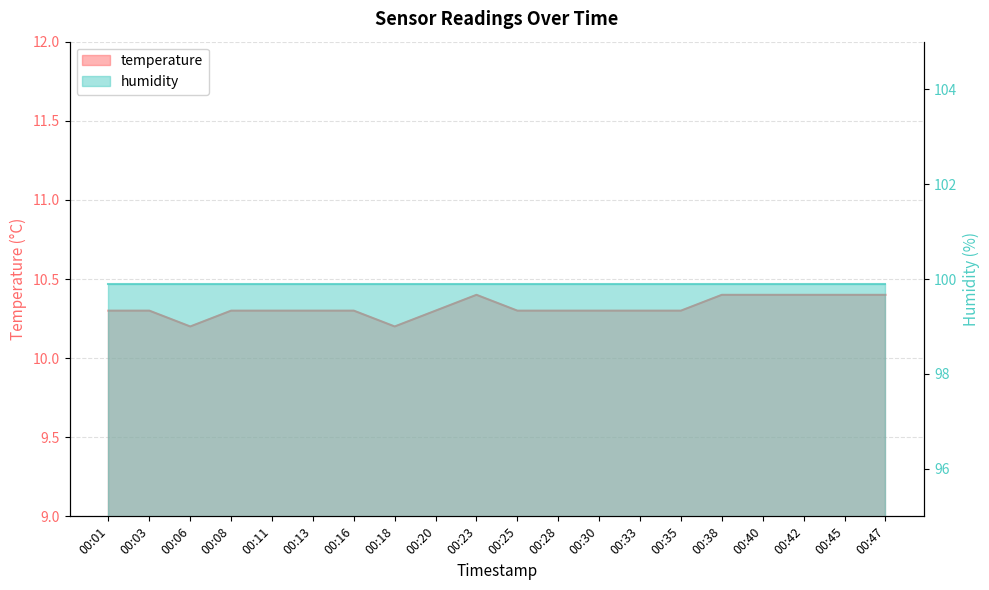

The chart shows a value of 10.4 at 00:45. True or false?

True